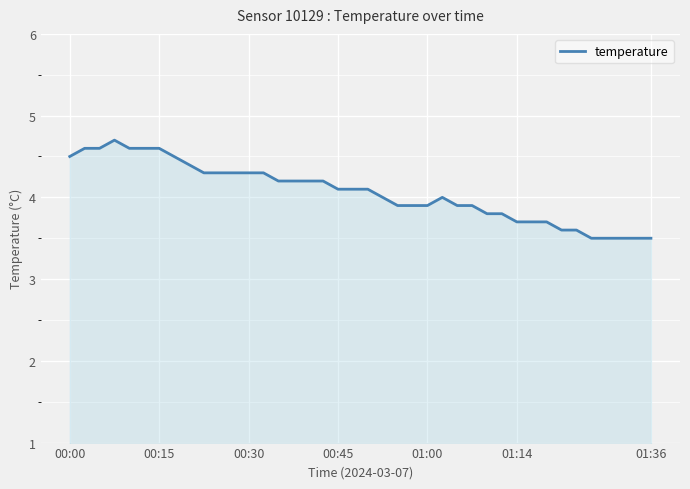

What is the difference between the maximum and minimum values?

1.2